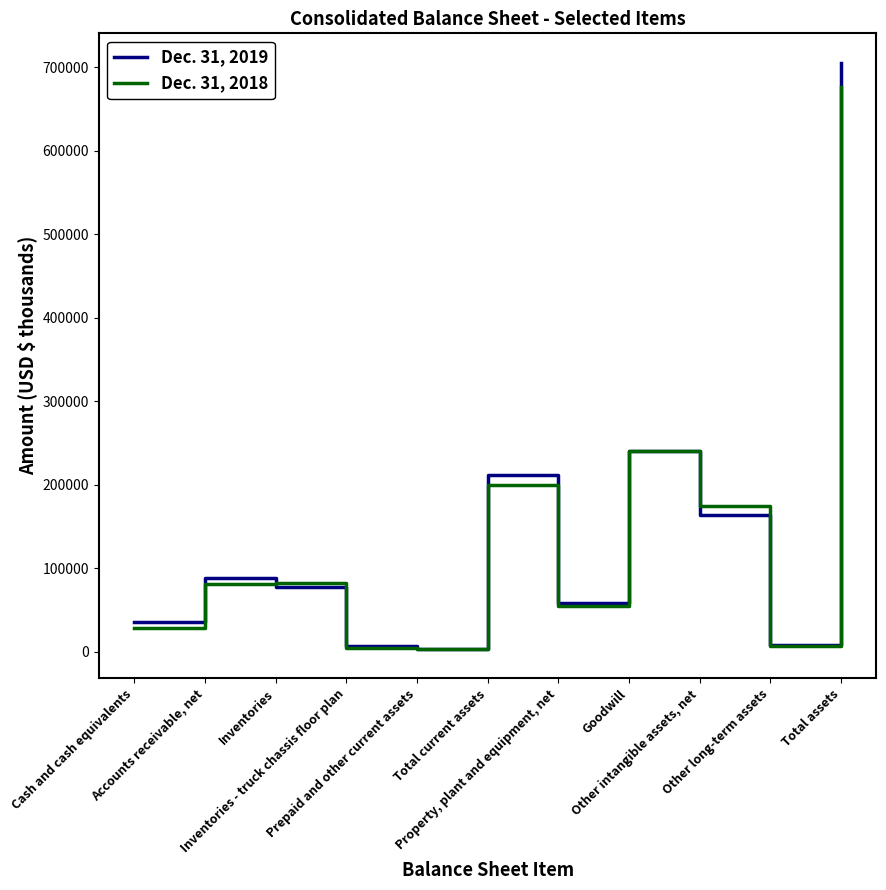

How many categories are shown in the chart?

11